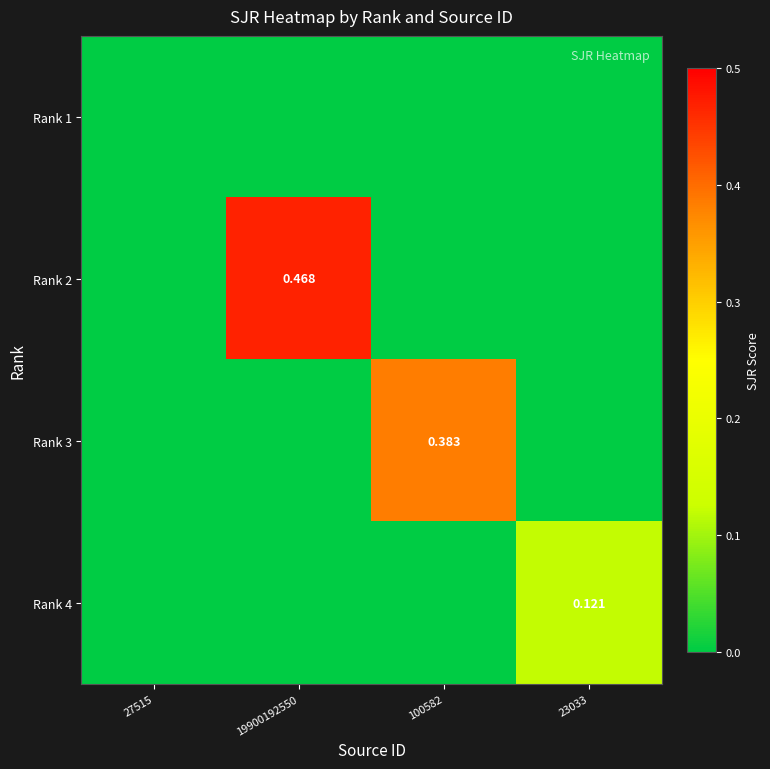

Which series has the largest range (max minus min)?

Rank 2